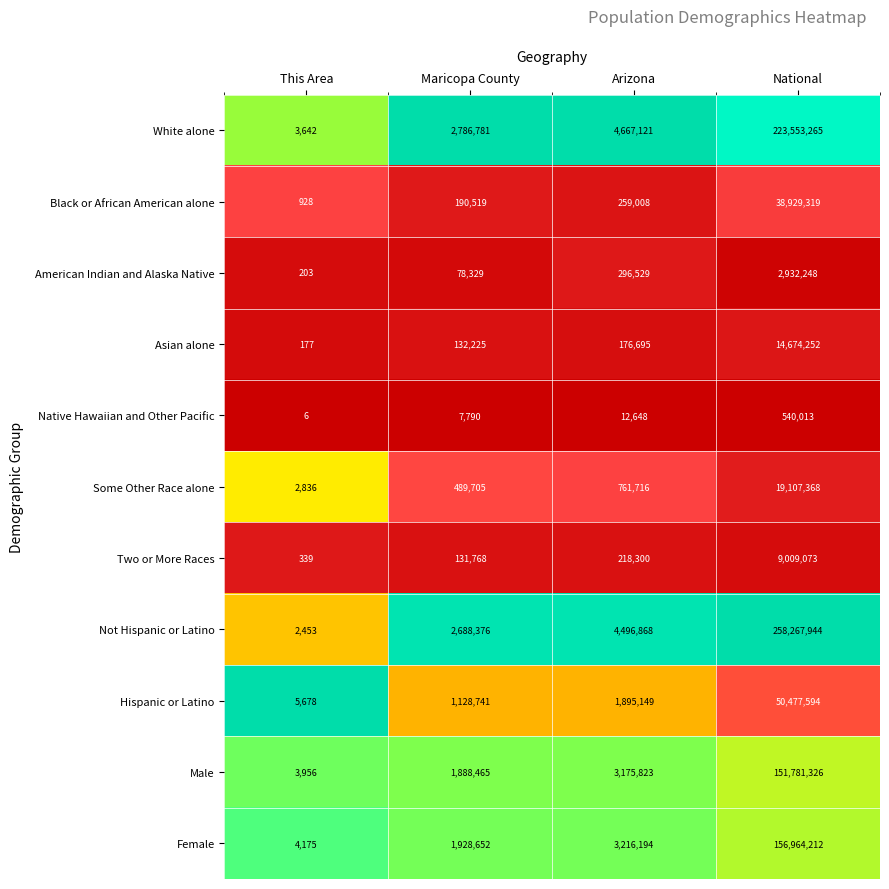

List the labels in order of White alone value, smallest first.

This Area, Maricopa County, Arizona, National